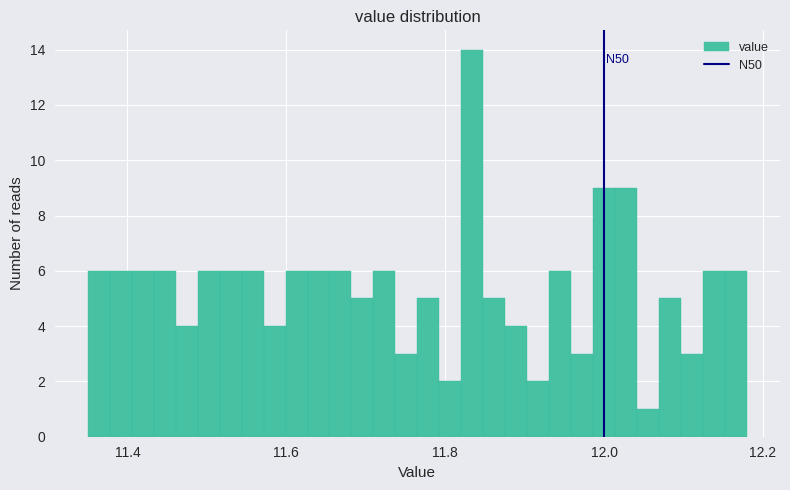

Read against the x-axis, roughly where is the centre of the tallest bar?

11.84